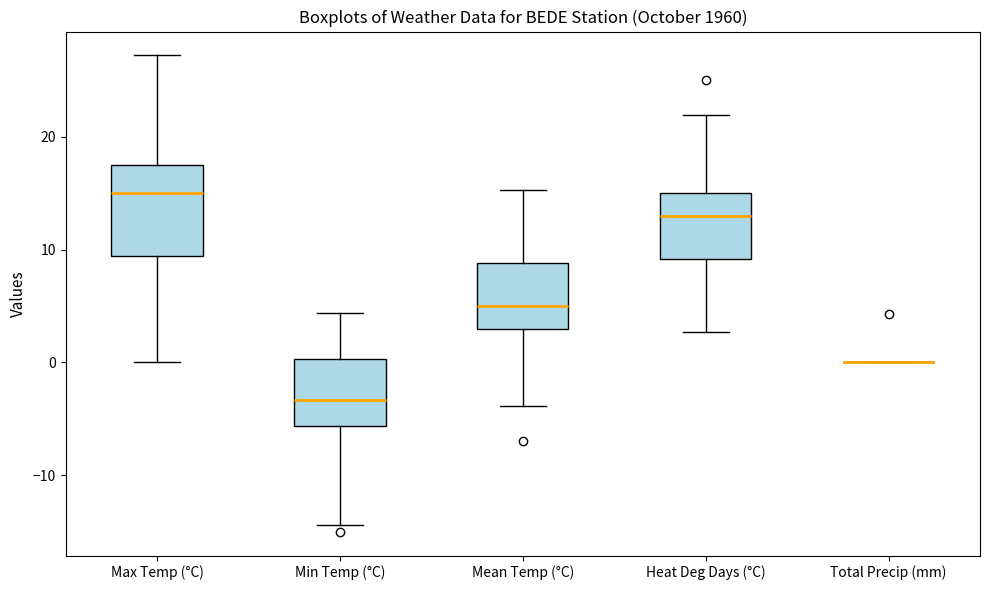

Comparing the boxes themselves (not the whiskers), which one is the tallest?

Max Temp (°C)